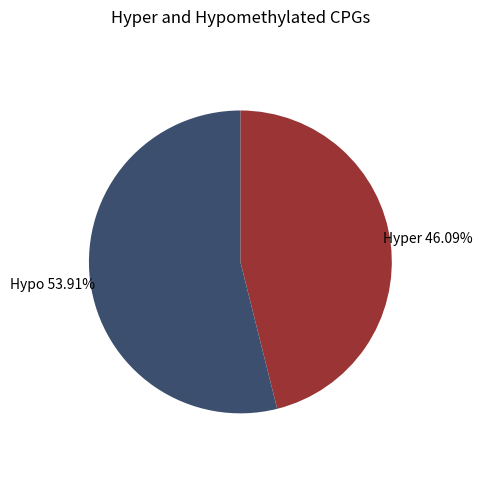

What is the largest slice in the pie chart?

Hypo